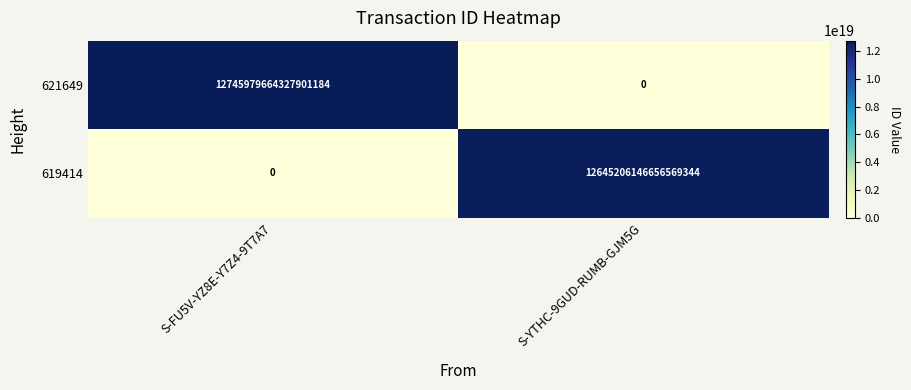

Where is 619414 nearest to the value 6322603073328284672?

S-FU5V-YZ8E-Y7Z4-9T7A7